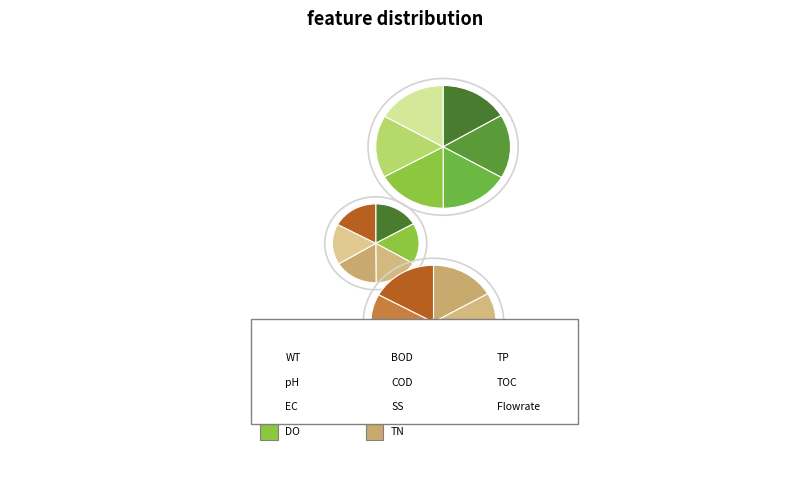

True or false: 20 accounts for 10% of the total.

False